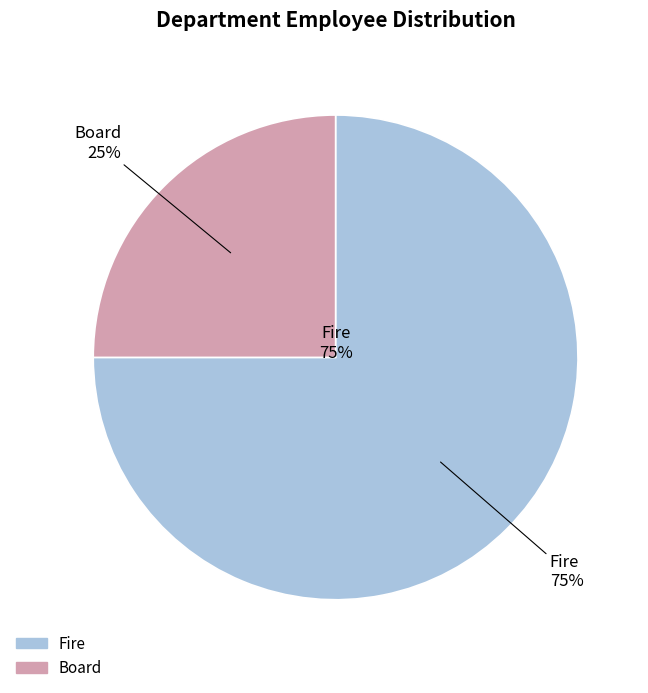

What percentage do Board and Fire together represent?

100.0%